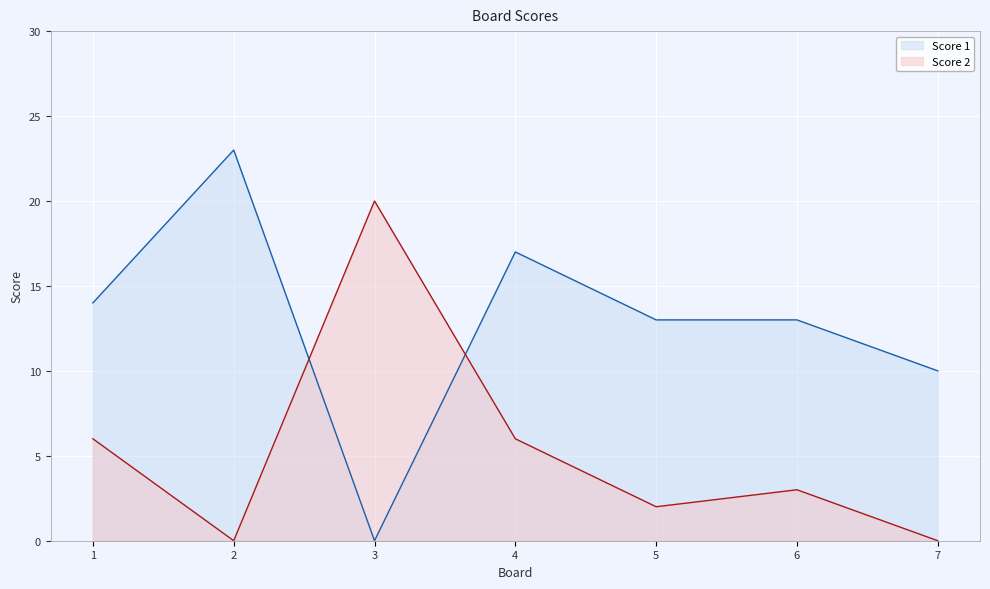

Is it true that Score 2 equals 0 at 2?

True